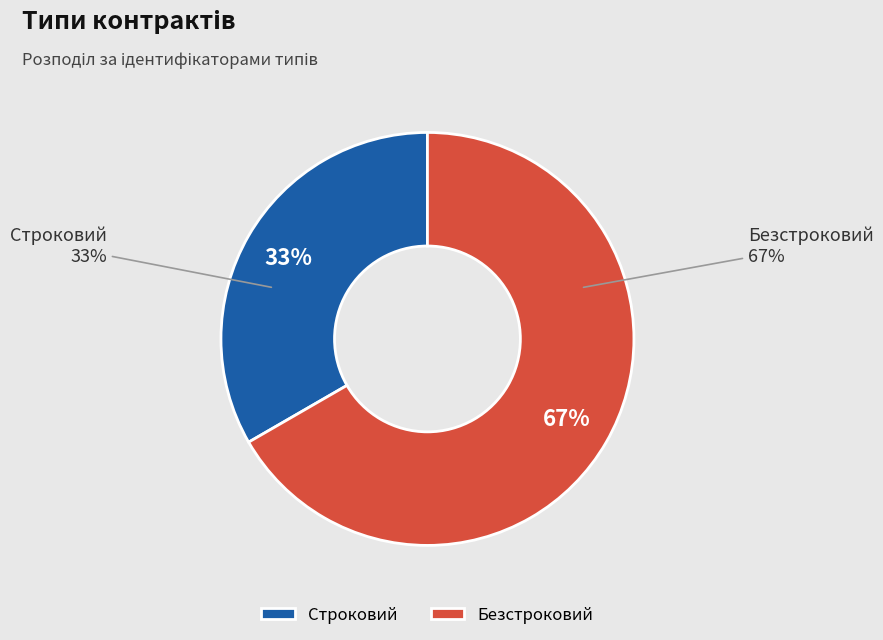

Approximately how many times larger is the value at Безстроковий compared to Строковий?

2.0